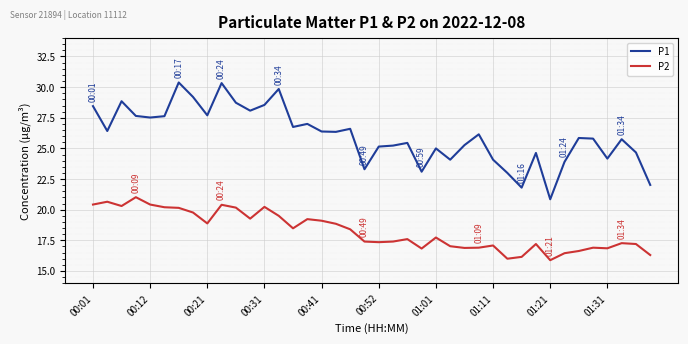

What is the highest value of the P2 series?

21.0